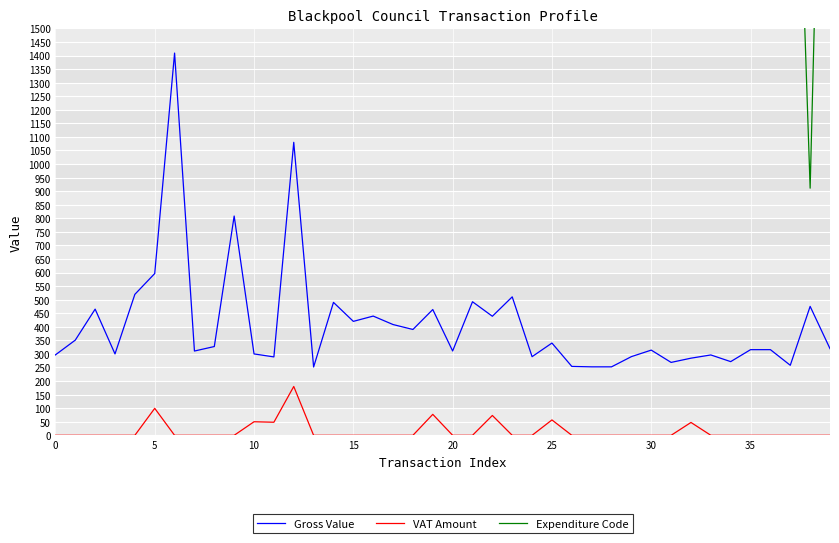

True or false: Expenditure Code and Gross Value intersect in this chart.

False